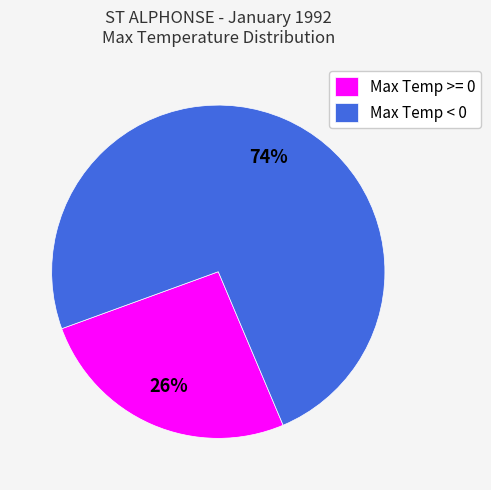

Combined, do Max Temp < 0 and Max Temp >= 0 account for over 50%?

Yes